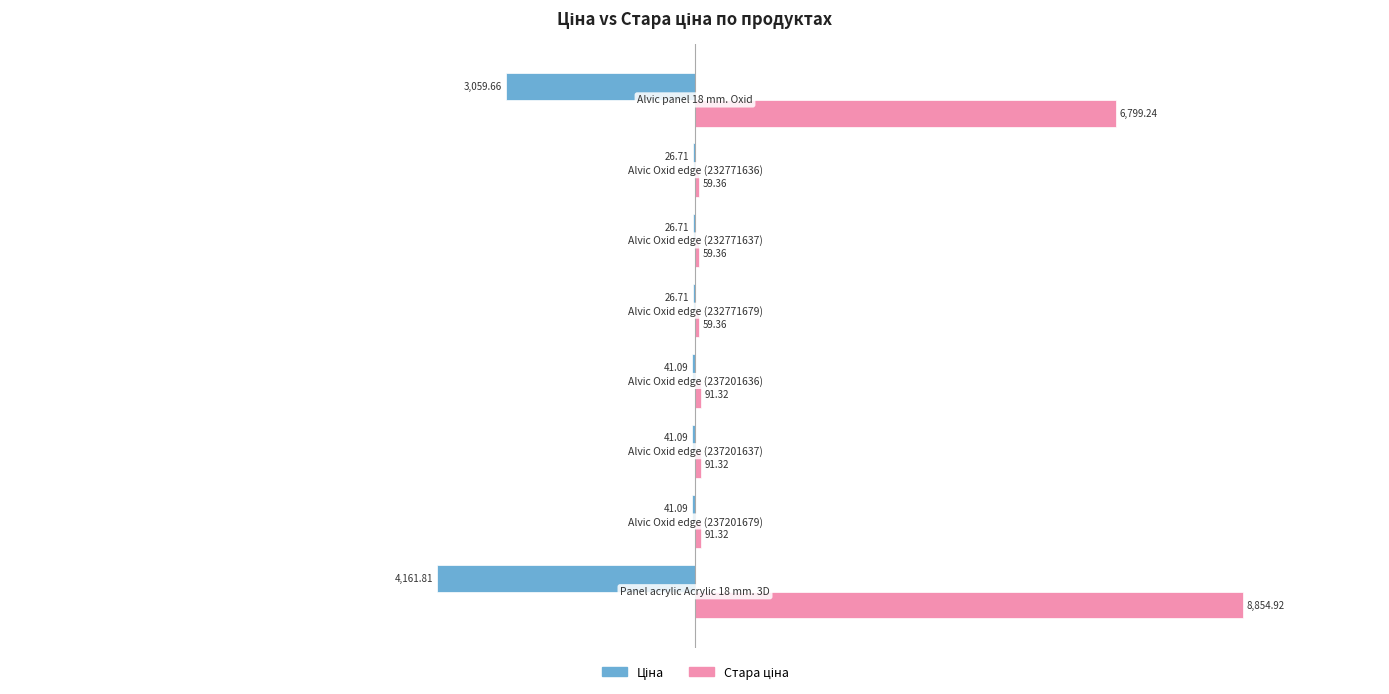

What is the average value of the Стара ціна series?

2013.3